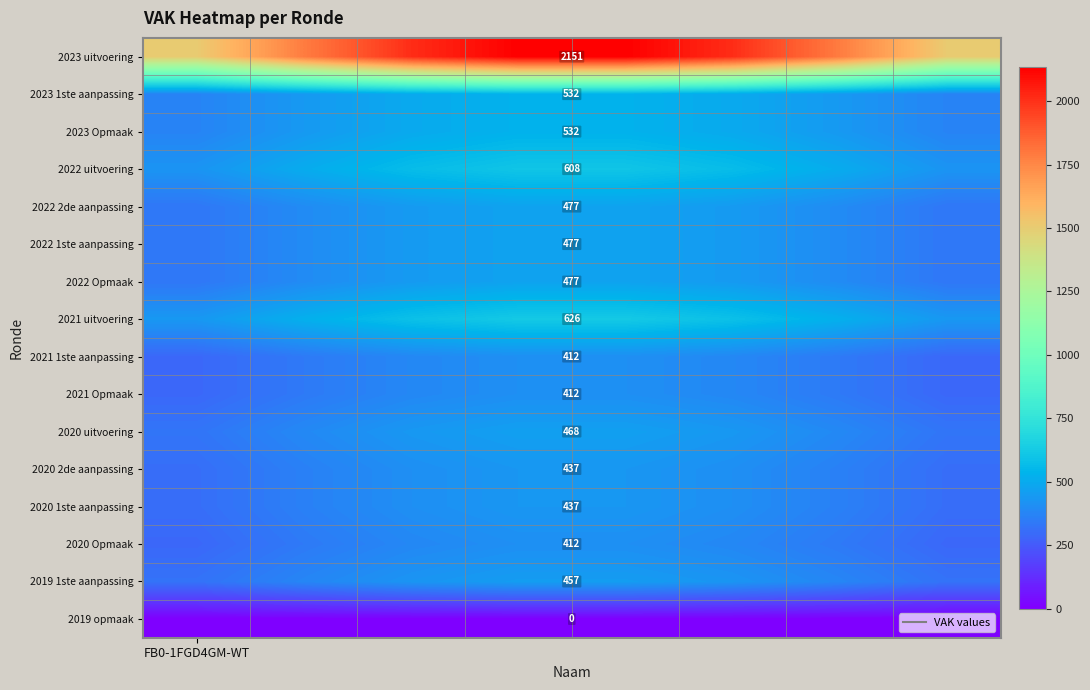

Between 2 and FB0-1FGD4GM-WT, which is larger?

2